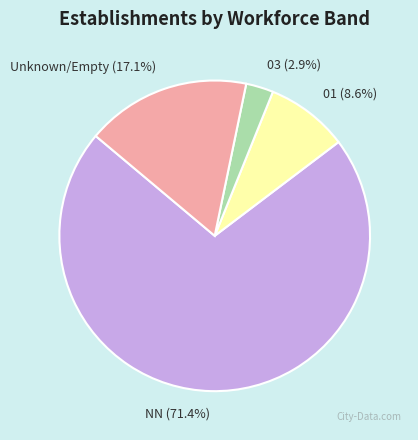

Which category has the smallest portion of the pie?

03